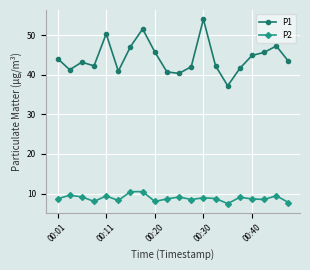

Which series has the largest range (max minus min)?

P1